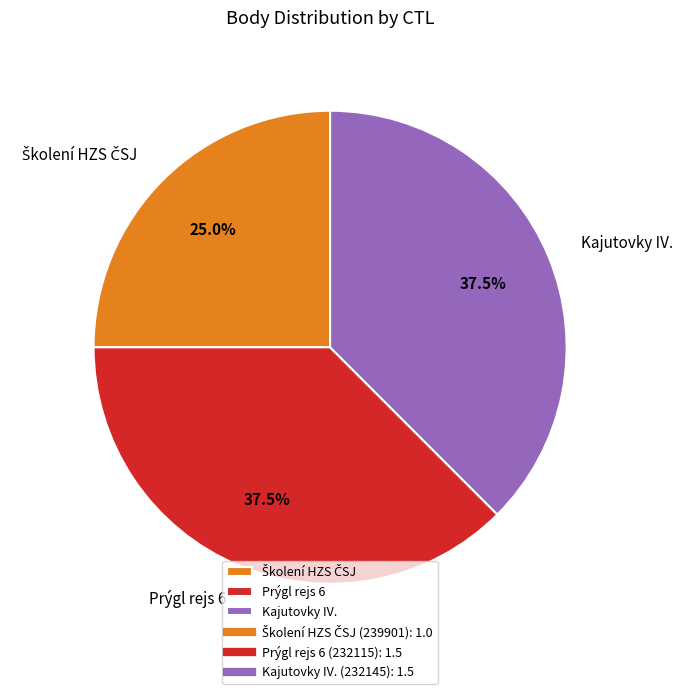

How many slices are in this pie chart?

3